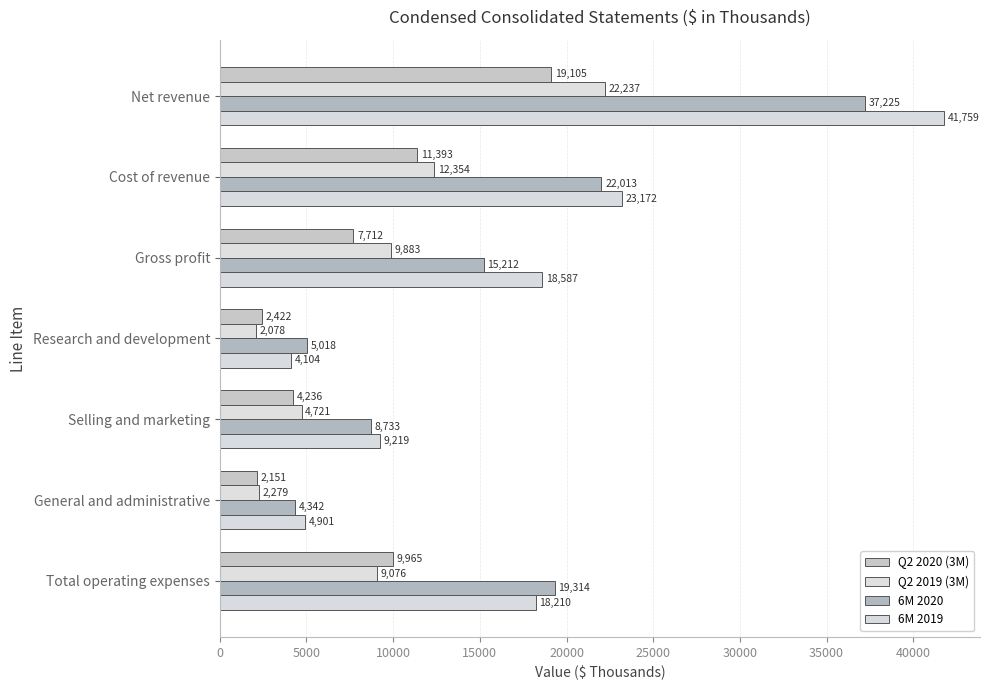

What is the highest value of the Q2 2019 (3M) series?

22237